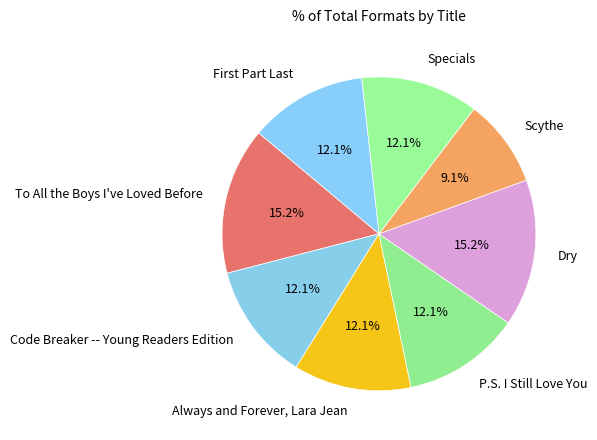

Combined, do P.S. I Still Love You and Always and Forever, Lara Jean account for over 50%?

No